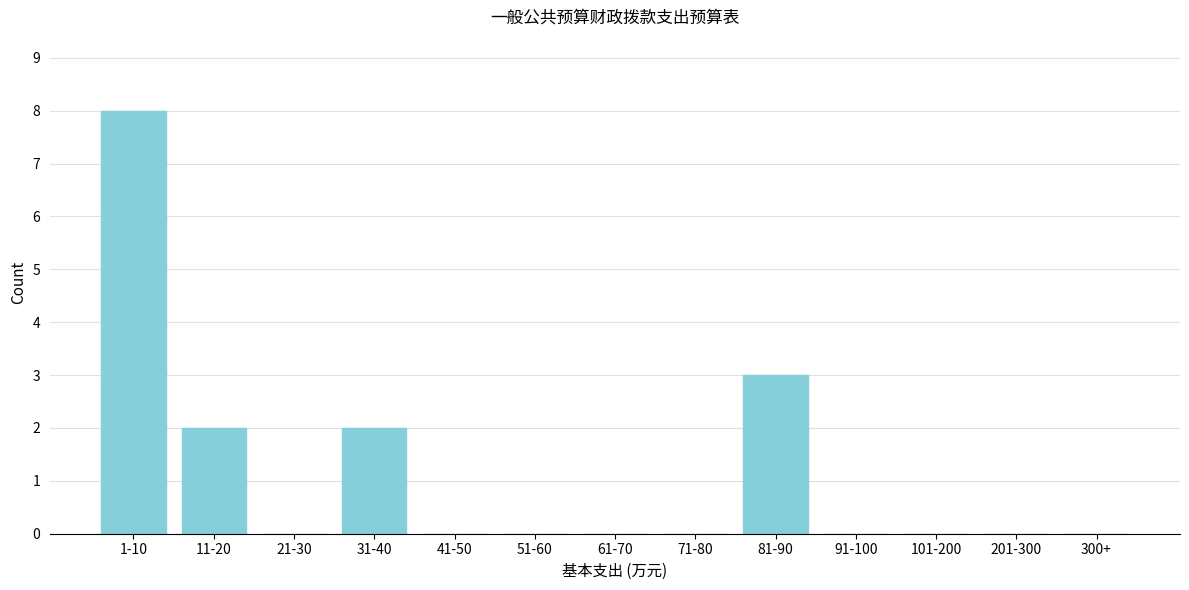

Reading left to right, list all the values displayed in this chart.

1-10=8	11-20=2	21-30=0	31-40=2	41-50=0	51-60=0	61-70=0	71-80=0	81-90=3	91-100=0	101-200=0	201-300=0	300+=0